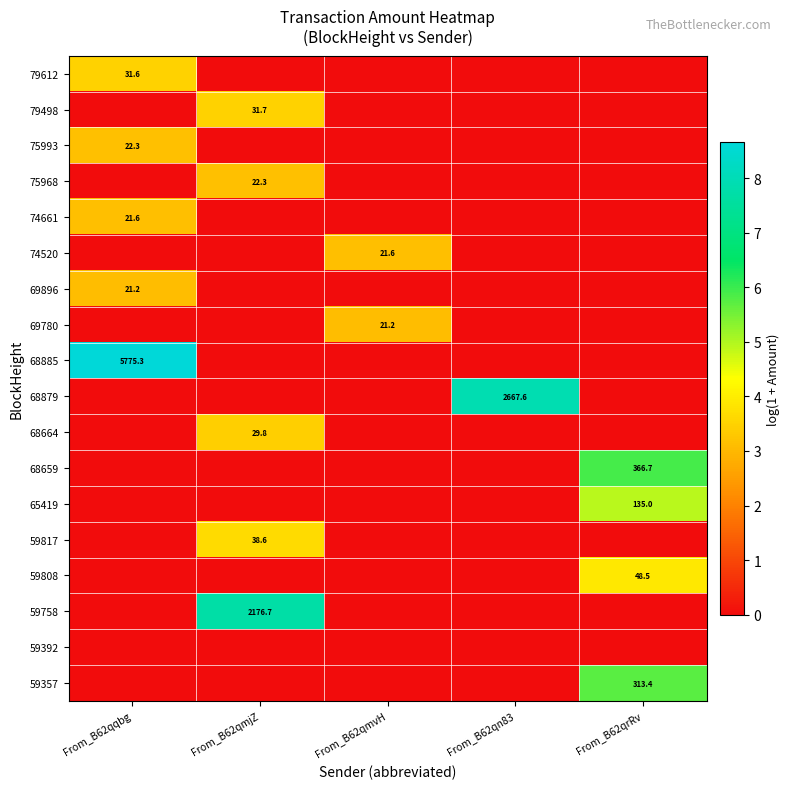

The 75968 series shows 12.1 at From_B62qmjZ. True or false?

False